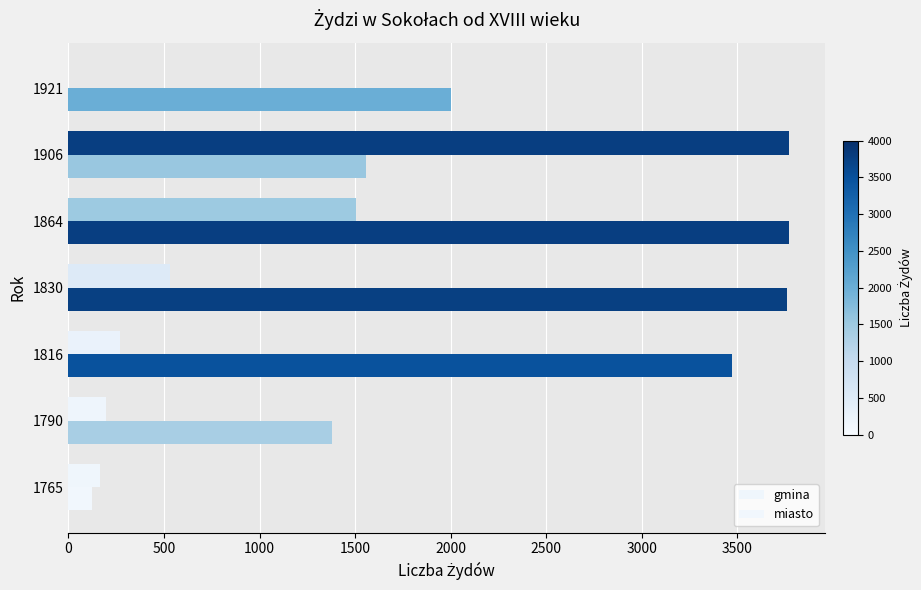

How many data points does each series have?

7